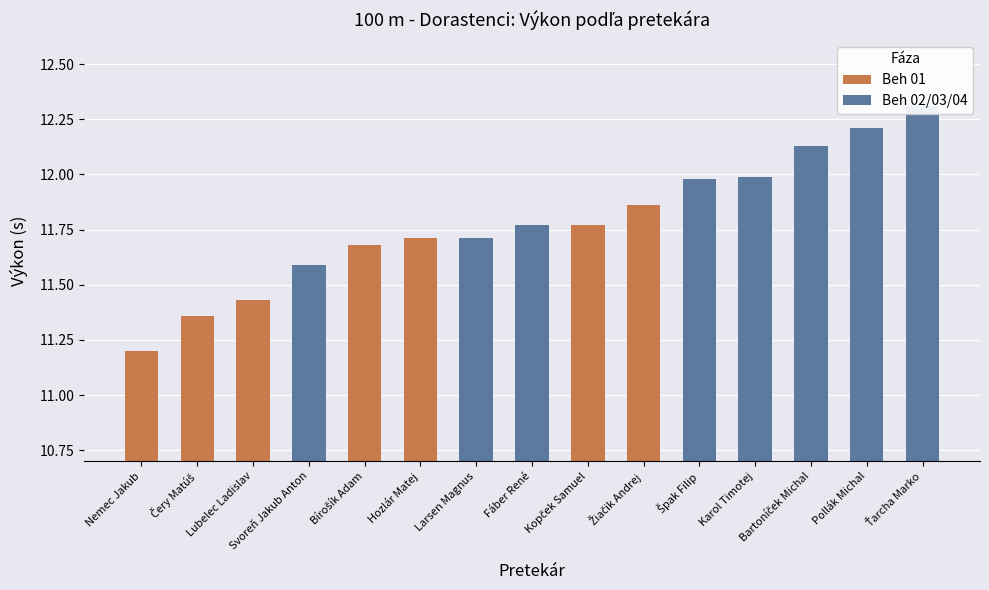

What is the change in value from Larsen Magnus to Žiačik Andrej?

+0.1